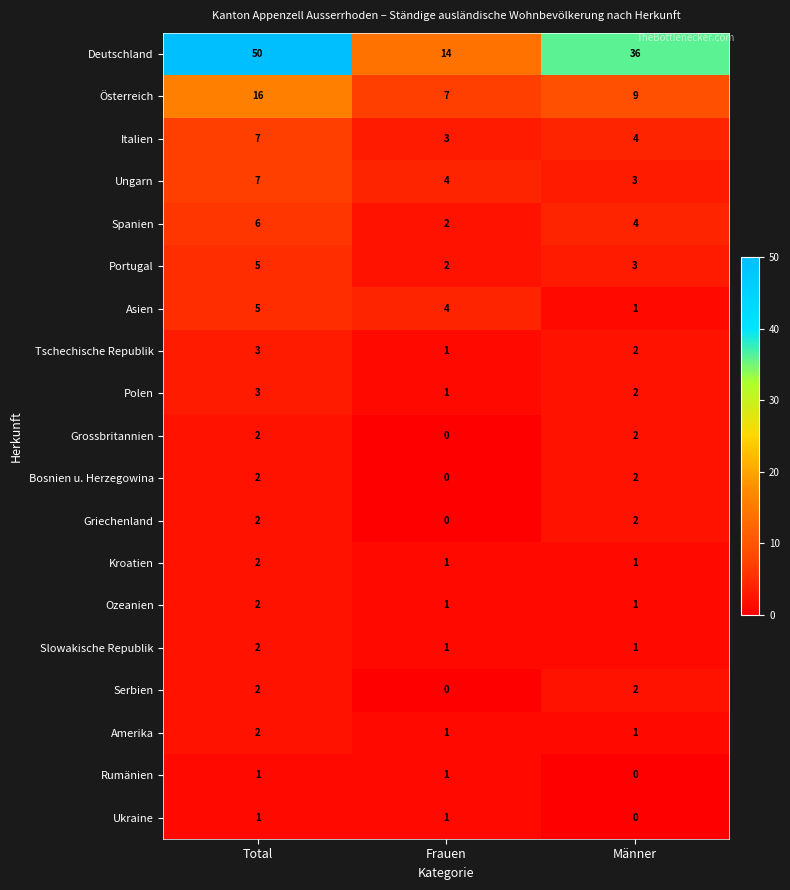

What is the sum of all Portugal values?

10